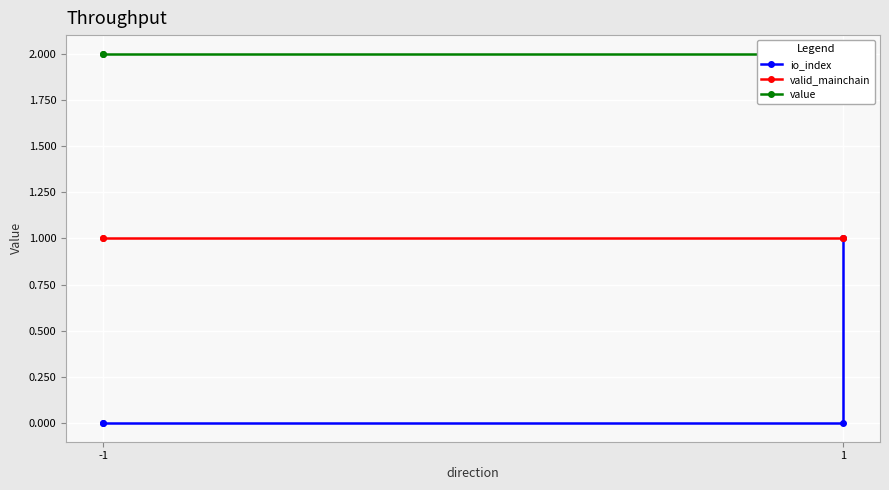

Which series changed the most between 2 and 3?

io_index